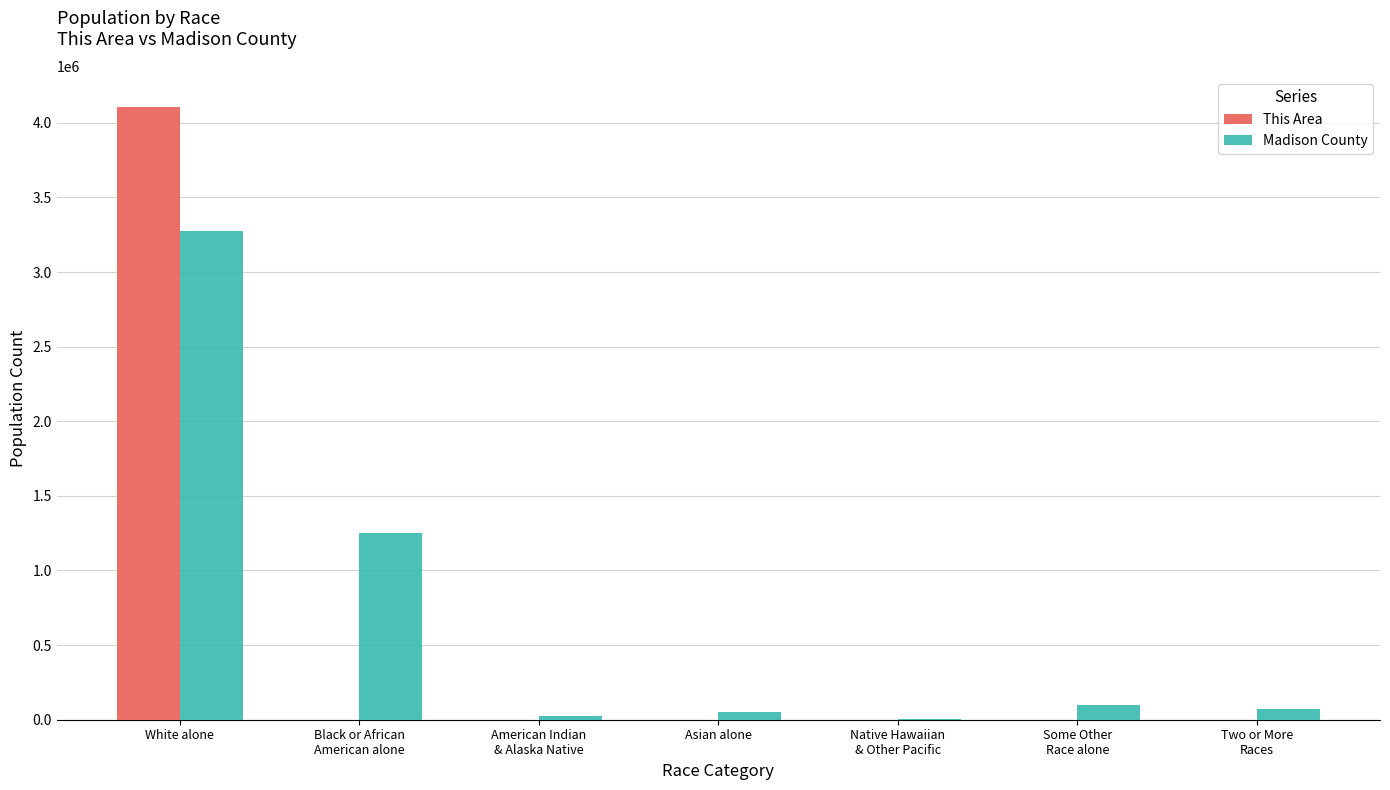

At which label does Madison County reach its peak?

White alone